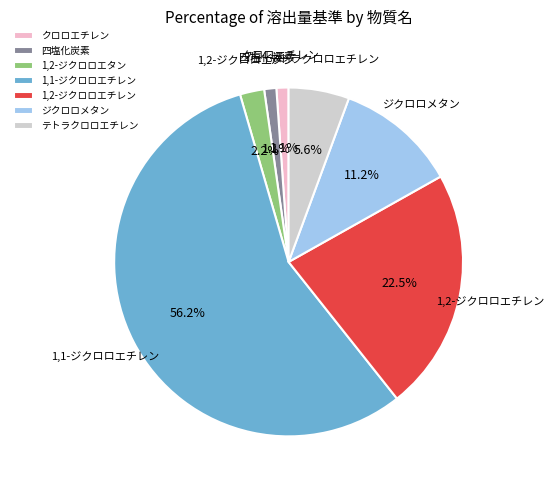

Which category has the biggest portion of the pie?

1,1-ジクロロエチレン